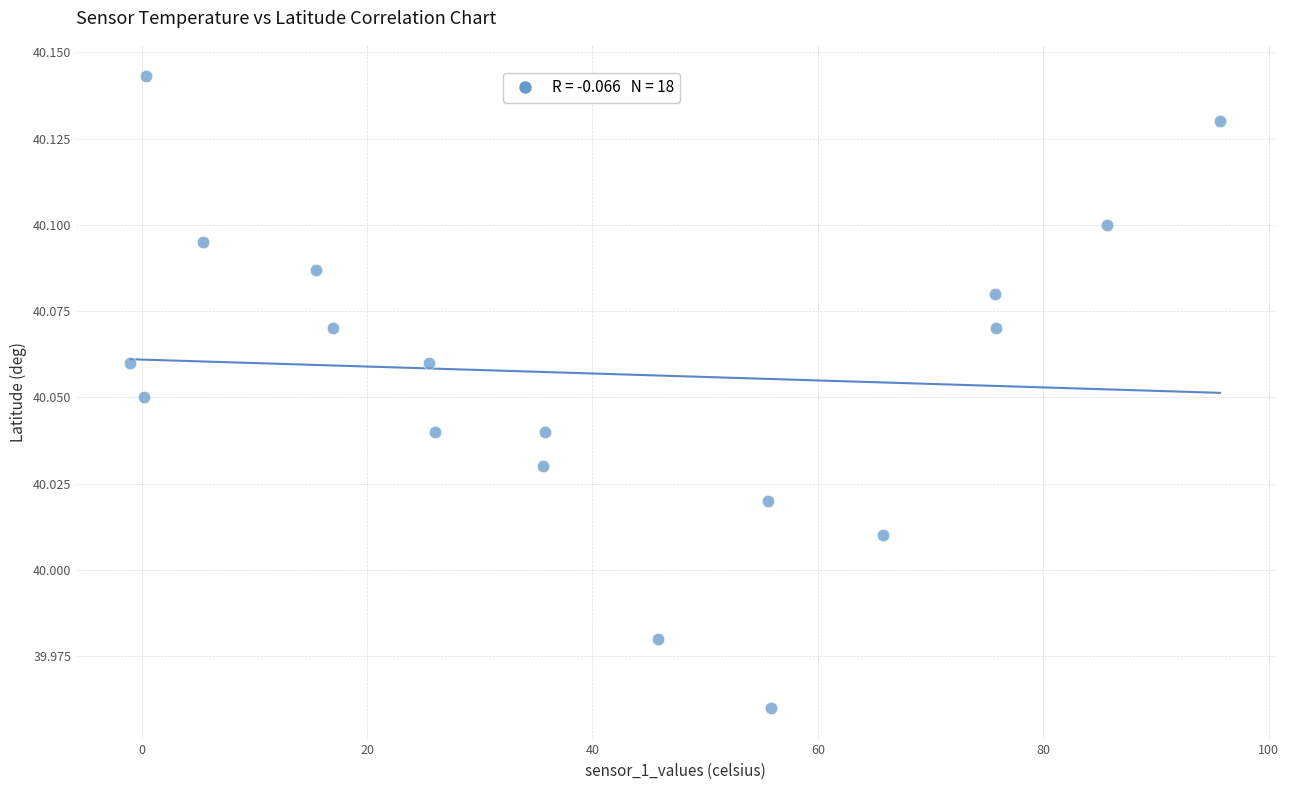

What is the range of X values (max minus min)?

96.7